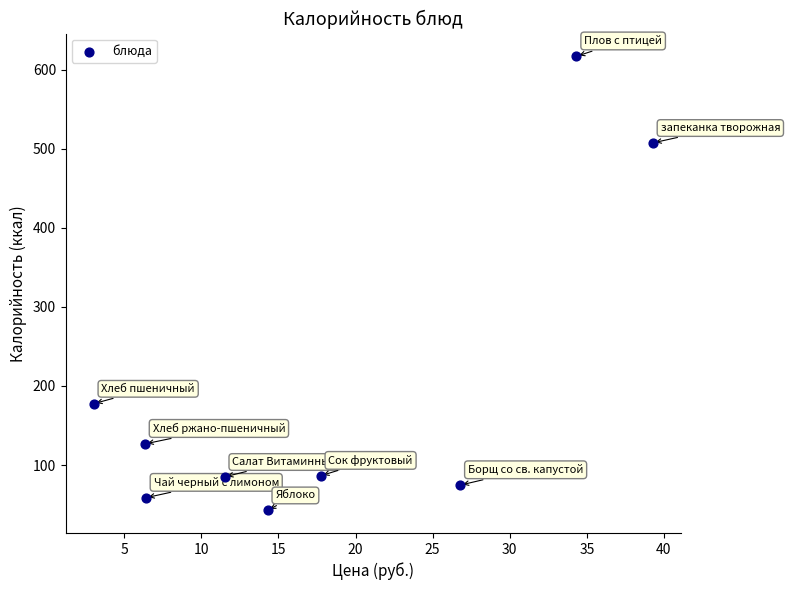

What is the average X value?

17.7